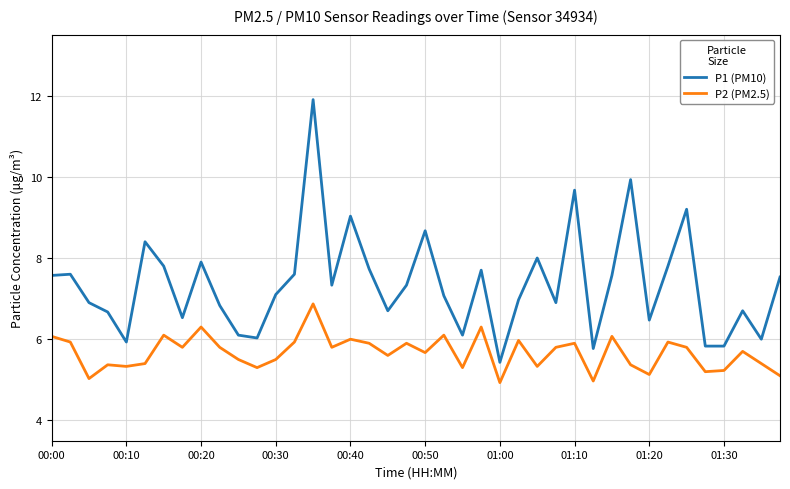

Reading left to right, what are all the values shown in this chart?

P1 (PM10): 7.6	7.6	6.9	6.7	5.9	8.4	7.8	6.5	7.9	6.8	6.1	6.0	7.1	7.6	11.9	7.3	9.0	7.7	6.7	7.3	8.7	7.1	6.1	7.7	5.4	7.0	8.0	6.9	9.7	5.8	7.6	9.9	6.5	7.8	9.2	5.8	5.8	6.7	6.0	7.5
P2 (PM2.5): 6.1	5.9	5.0	5.4	5.3	5.4	6.1	5.8	6.3	5.8	5.5	5.3	5.5	5.9	6.9	5.8	6.0	5.9	5.6	5.9	5.7	6.1	5.3	6.3	4.9	6.0	5.3	5.8	5.9	5.0	6.1	5.4	5.1	5.9	5.8	5.2	5.2	5.7	5.4	5.1